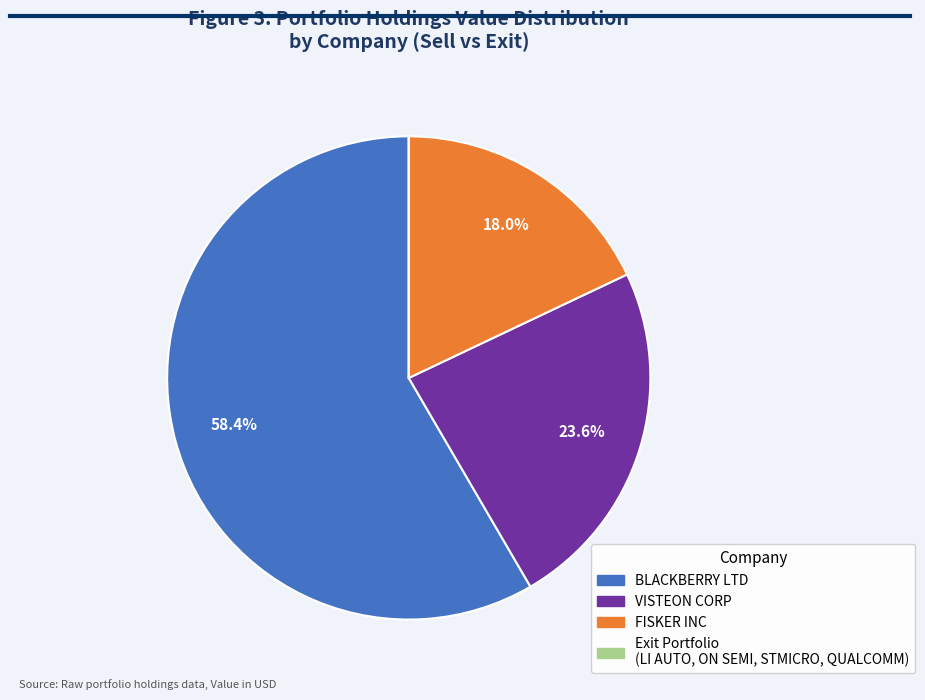

Is the sum of FISKER INC and VISTEON CORP greater than half?

No